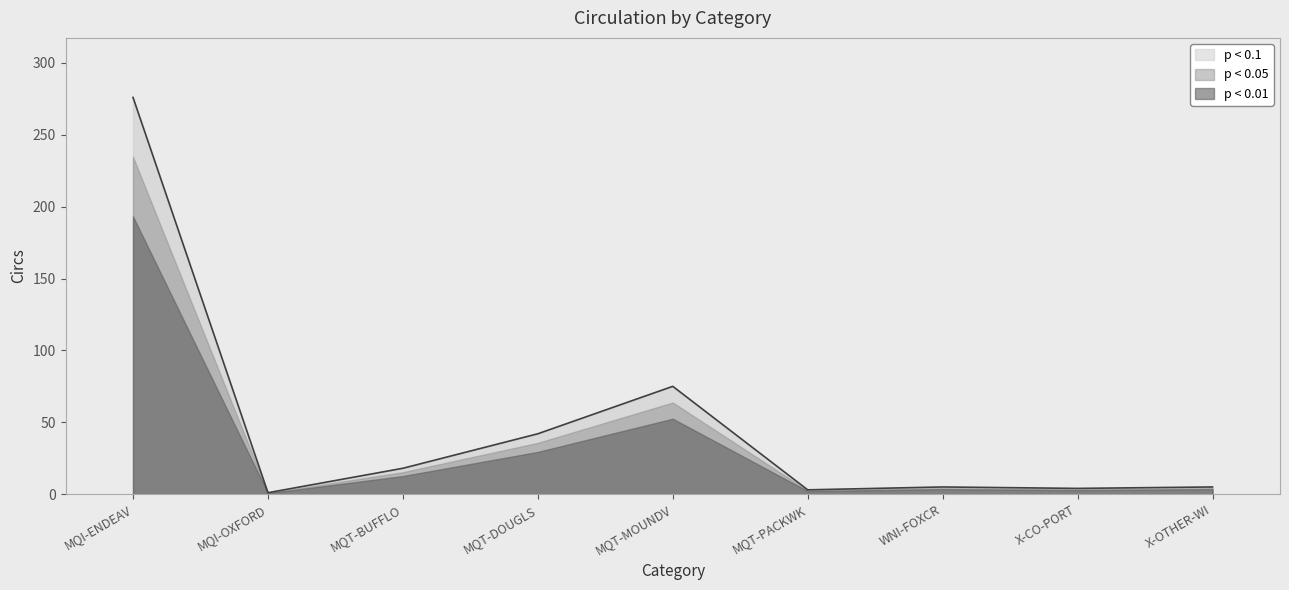

Rank the categories by value from highest to lowest.

MQI-ENDEAV, MQT-MOUNDV, MQT-DOUGLS, MQT-BUFFLO, WNI-FOXCR, X-OTHER-WI, X-CO-PORT, MQT-PACKWK, MQI-OXFORD